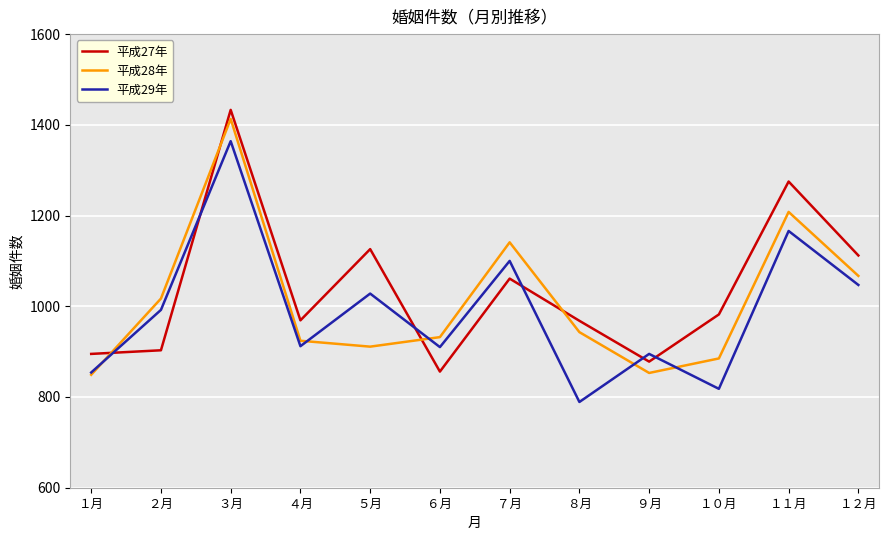

At which category is the sum across all series the highest?

３月